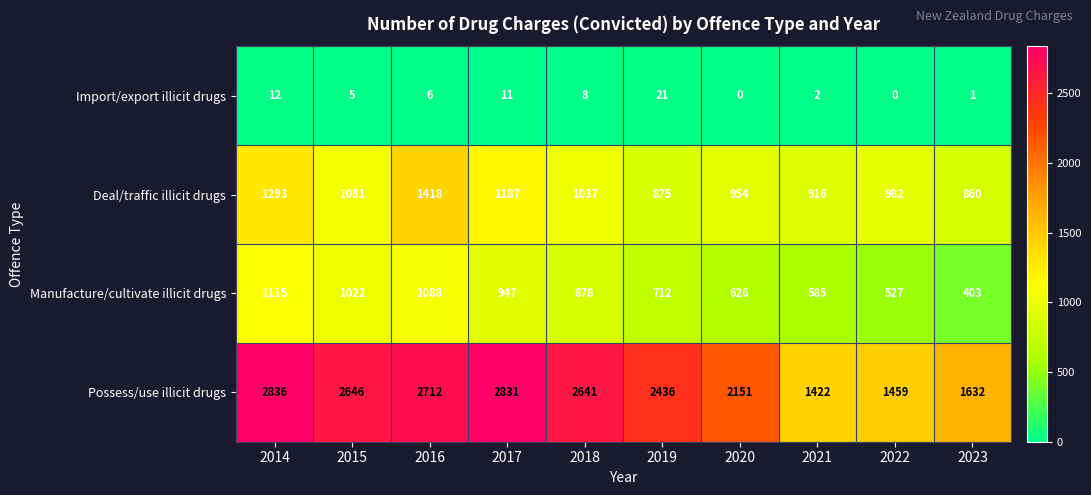

At which label is Deal/traffic illicit drugs closest to 1139?

2017